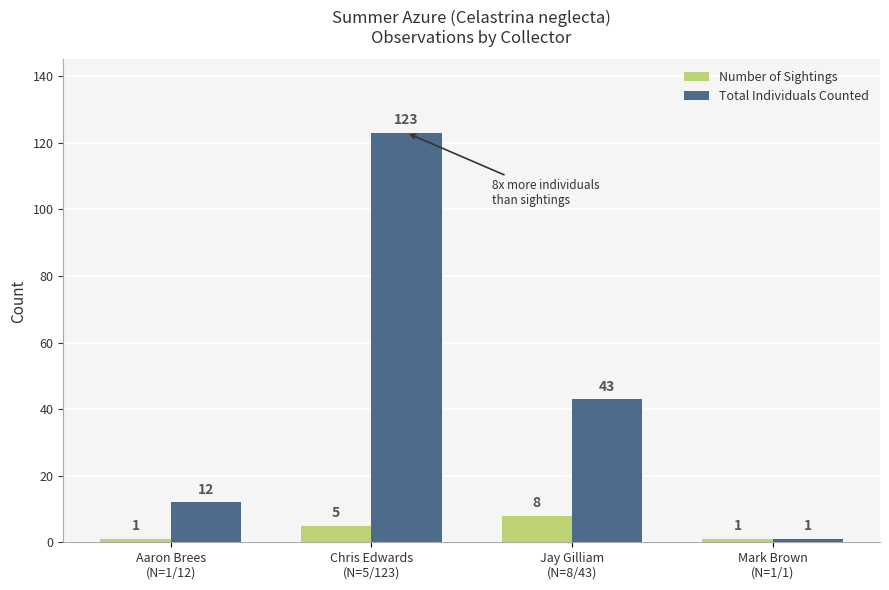

Where does the Total Individuals Counted series first go above 43?

Chris Edwards
(N=5/123)